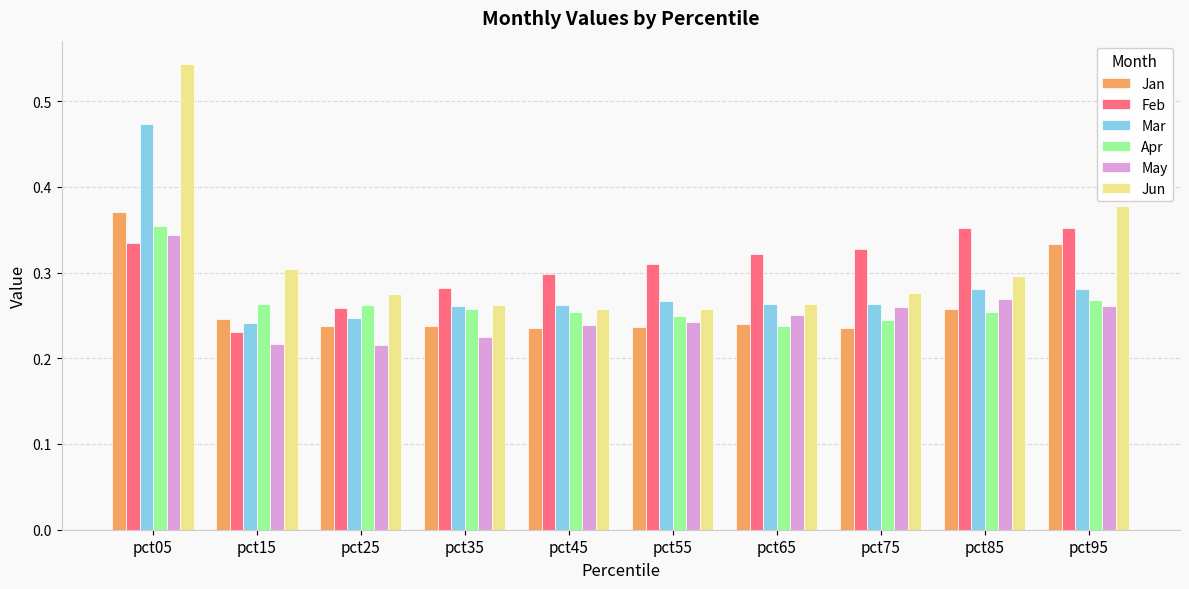

Which series has the widest spread of values?

Jun